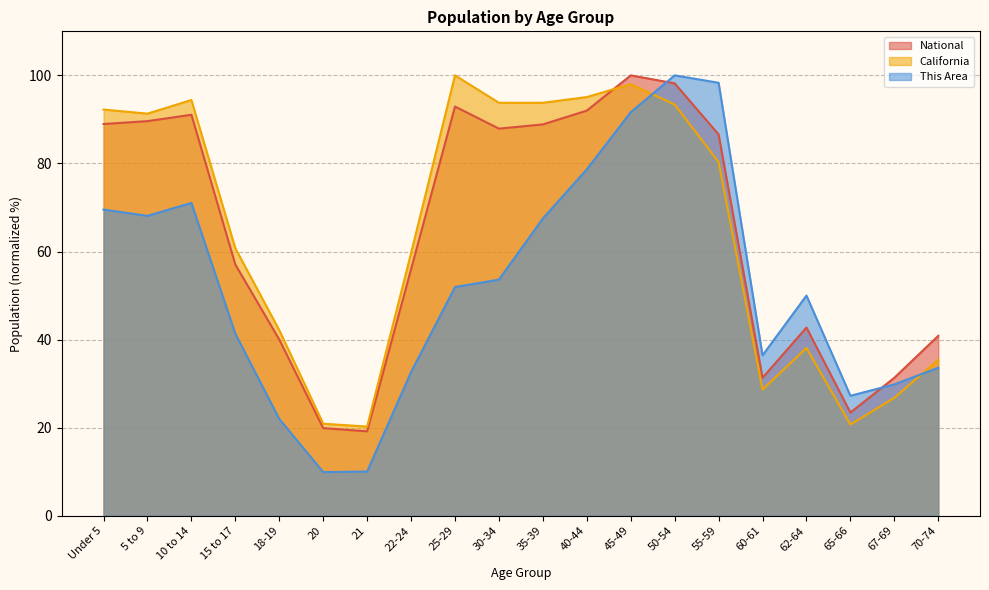

What is the difference between the second highest and minimum values in the National series?

79.0